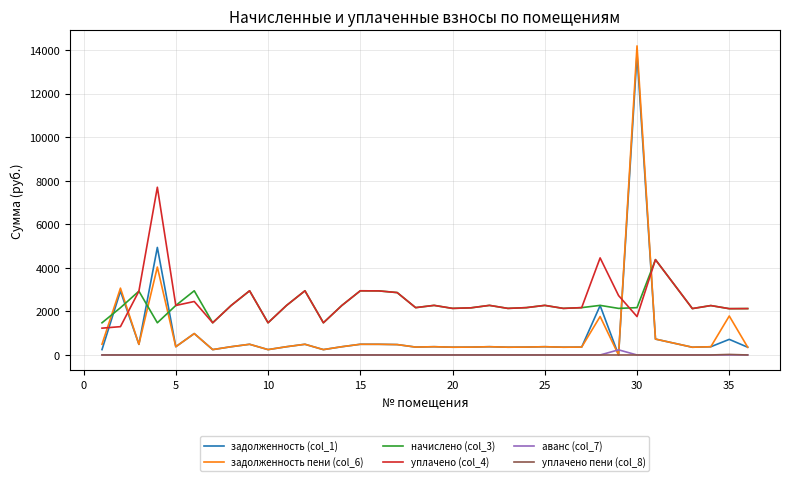

True or false: аванс (col_7) and уплачено (col_4) cross at least once.

False